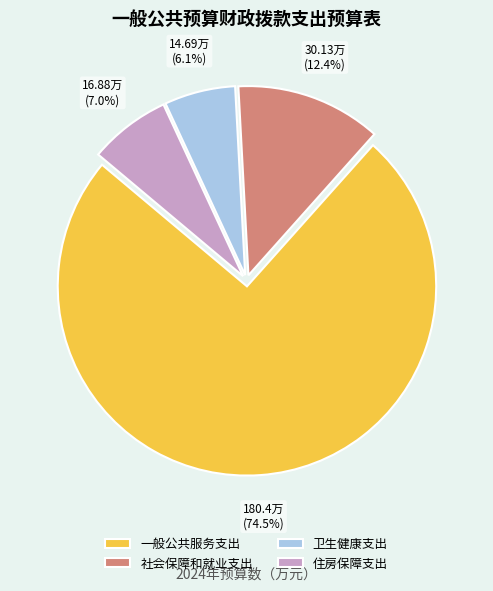

Rank the categories by value from lowest to highest.

卫生健康支出, 住房保障支出, 社会保障和就业支出, 一般公共服务支出